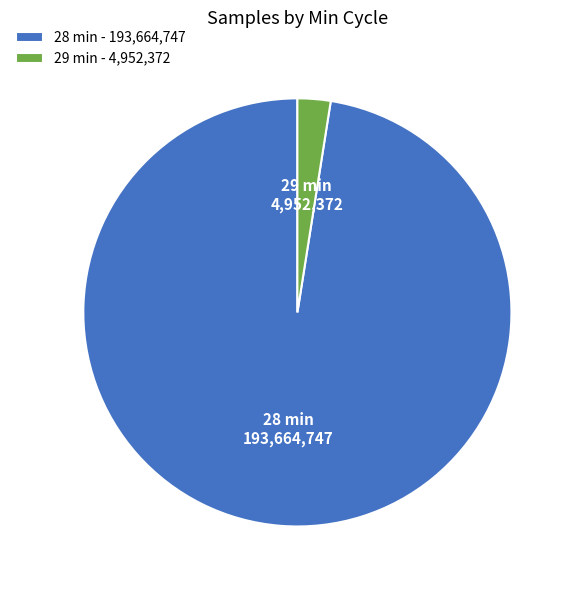

Rank the categories by value from lowest to highest.

29 min - 4,952,372, 28 min - 193,664,747